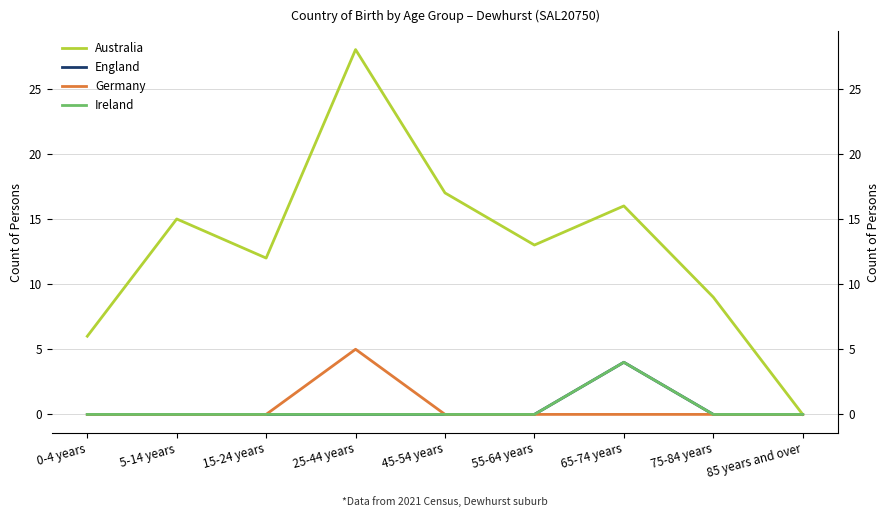

Rank the series by their maximum value, from highest to lowest.

Australia, Germany, England, Ireland